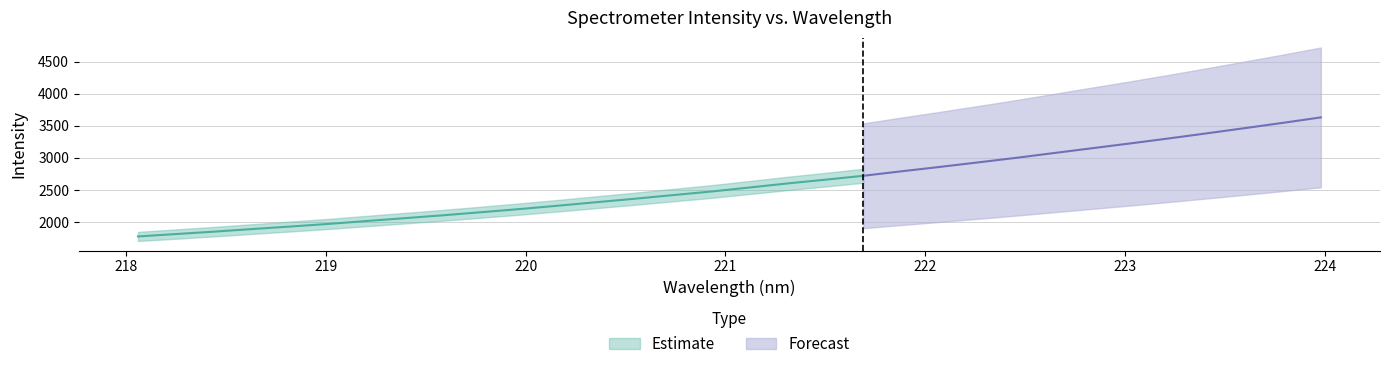

What is the difference between the x values at 21 and 9?

2.3